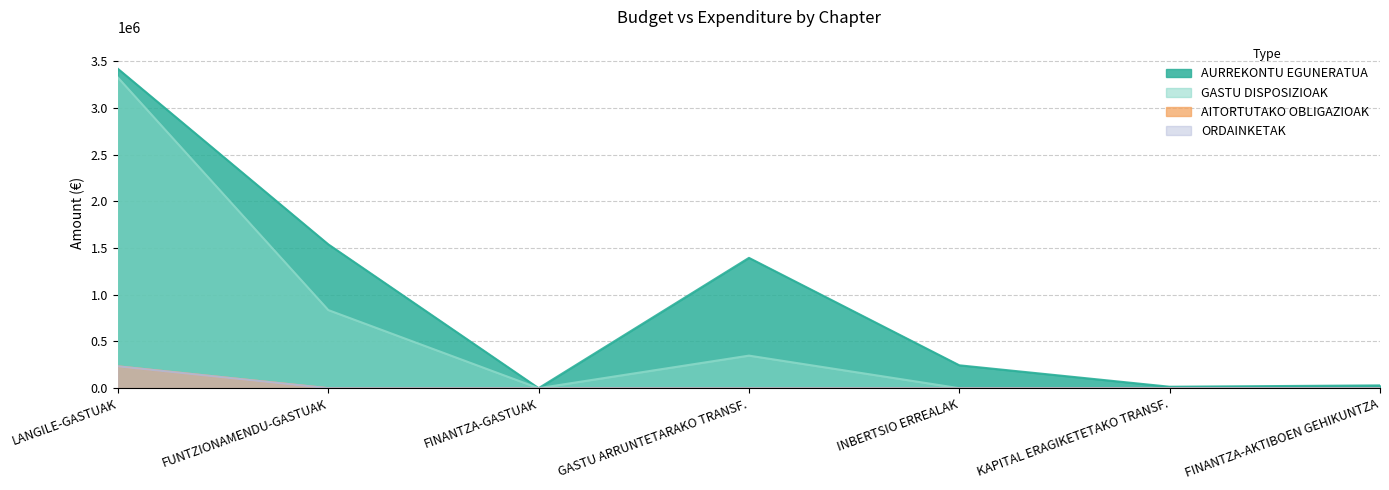

What position from the right is GASTU ARRUNTETARAKO TRANSF.?

4